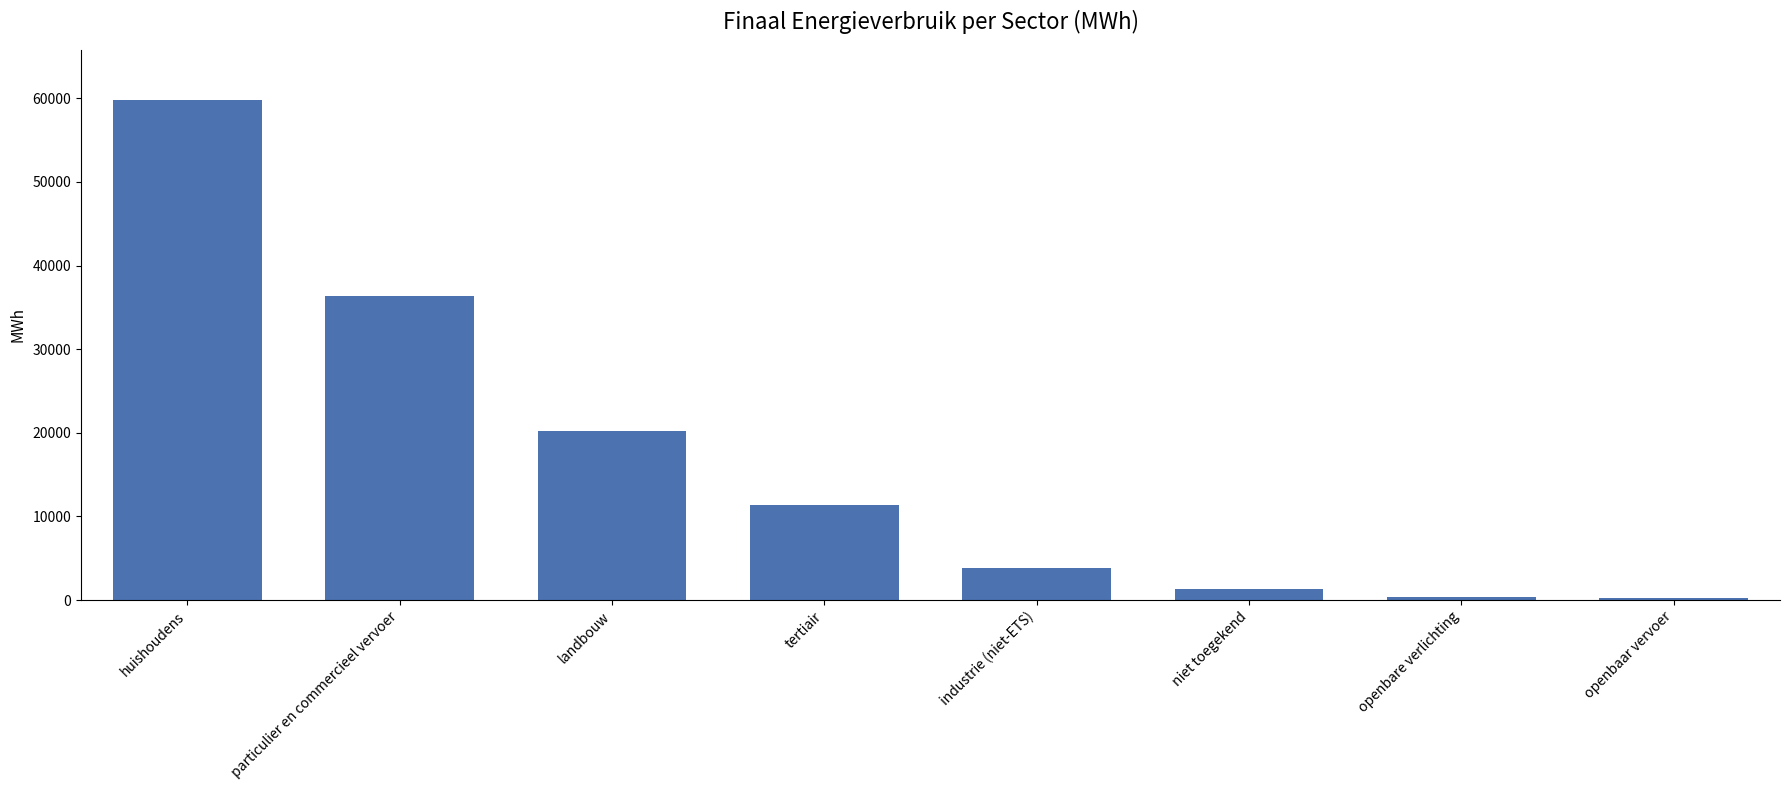

What is the greatest value displayed?

59808.6